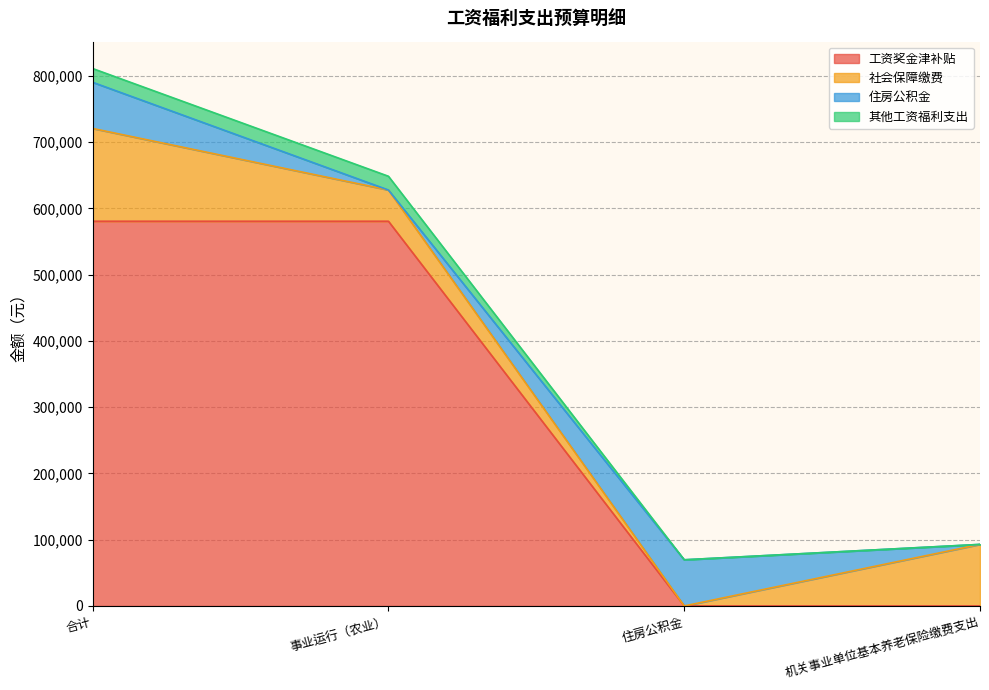

True or false: 工资奖金津补贴 and 总计 cross at least once.

False